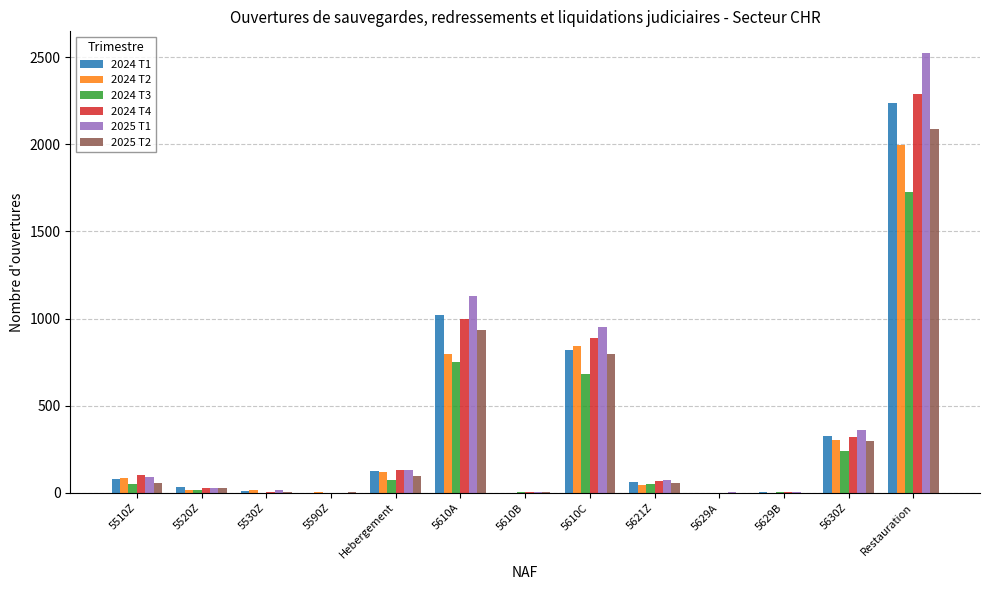

What is the sum of all 2024 T2 values?

4228